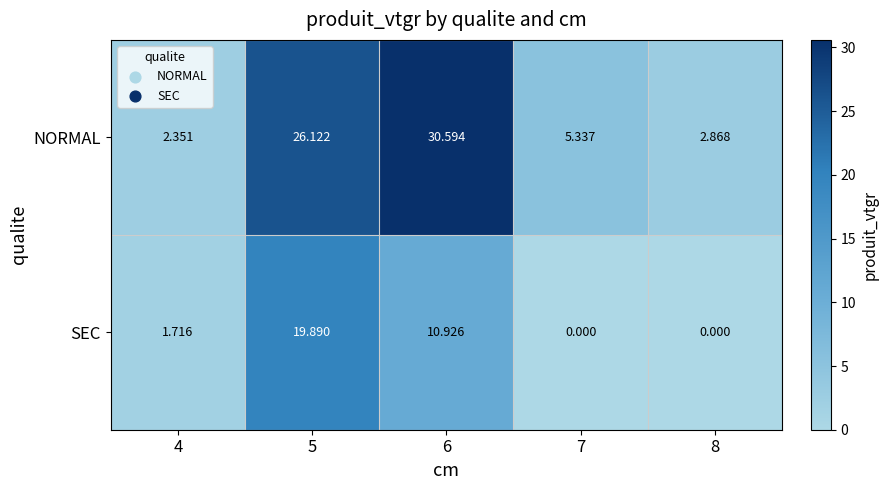

Which series has the widest spread of values?

NORMAL